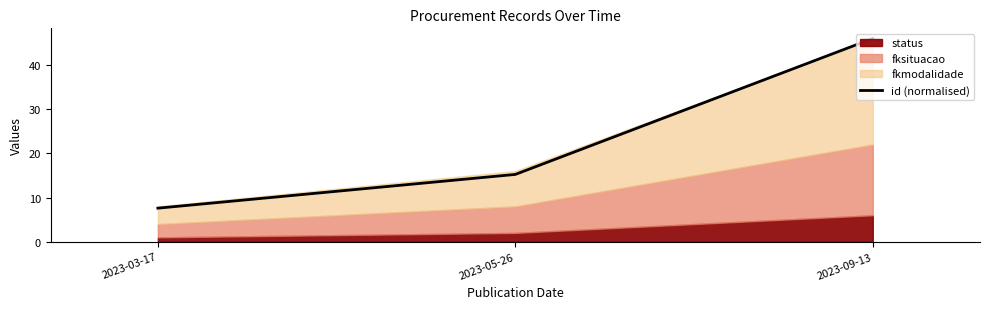

What is the maximum value shown in the chart?

46.0